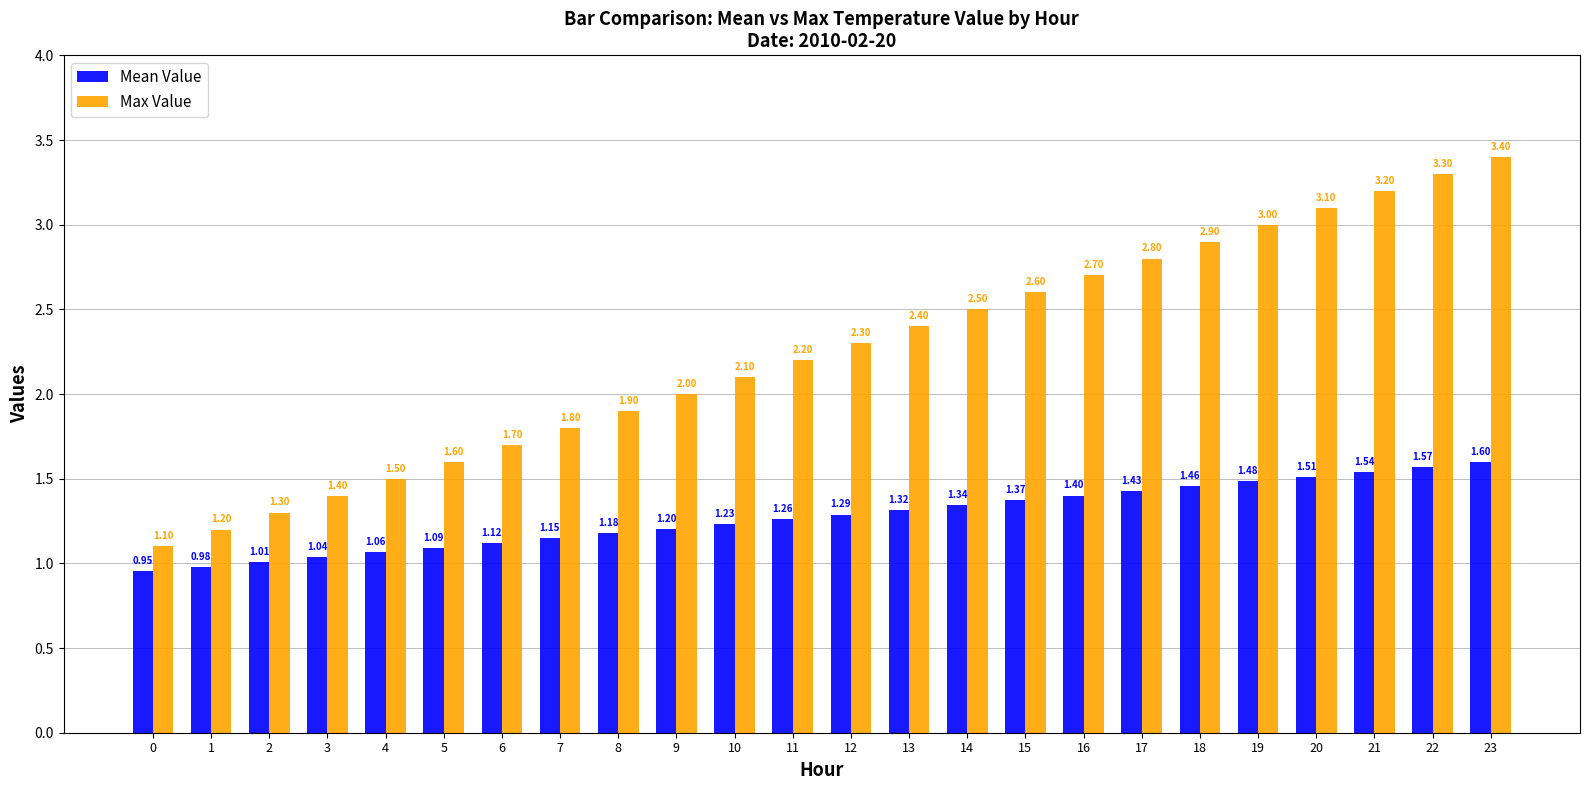

What is the difference between the second highest and minimum values in the Mean Value series?

0.6